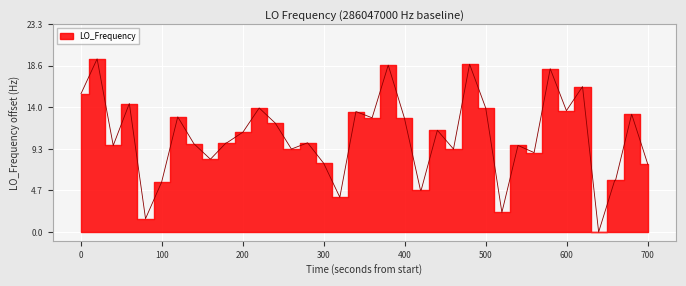

Between 28 and 33, which is larger?

28